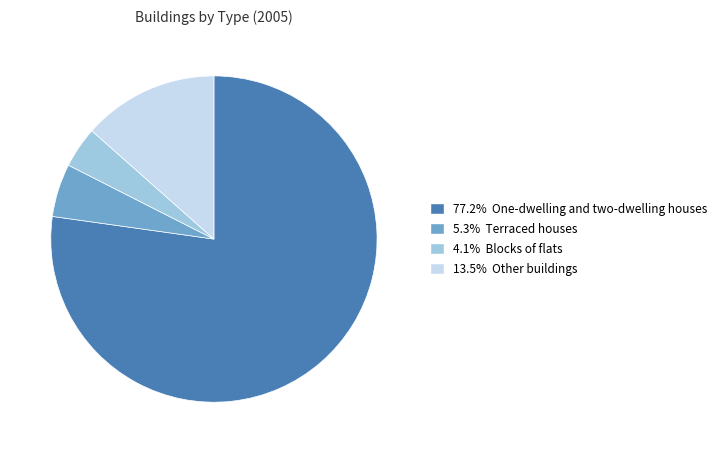

Is there any slice that represents more than half of the pie?

Yes